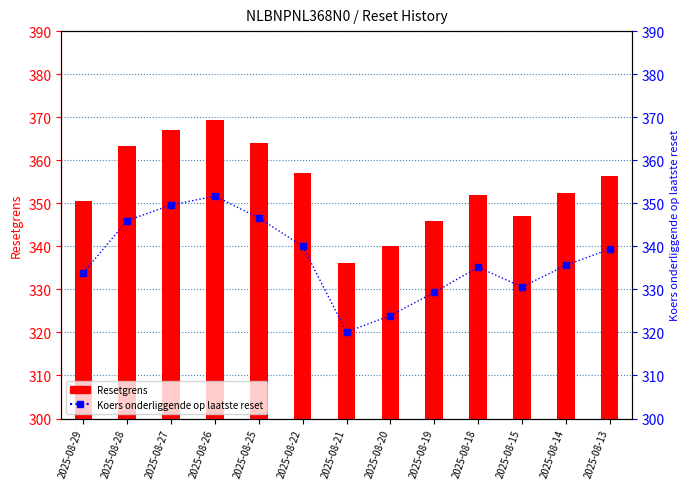

Reading right to left, what are all the values shown in this chart?

Resetgrens: 356.3	352.4	347.1	351.9	345.8	340.1	336.1	357.0	363.9	369.3	367.1	363.3	350.6
Koers onderliggende op laatste reset: 339.4	335.6	330.6	335.2	329.3	323.9	320.1	340.0	346.6	351.7	349.6	346.0	333.9